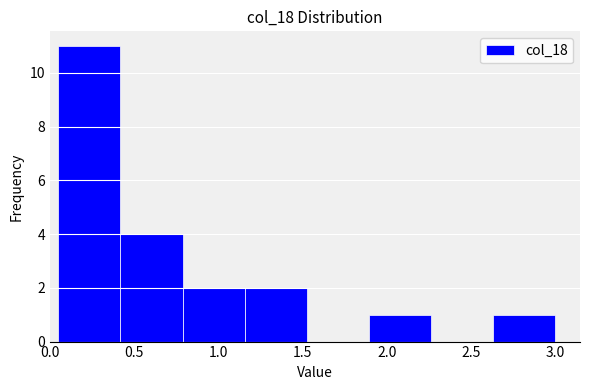

What is the height of the bar covering 1.90 to 2.25 on the x-axis? Neither the bar edges nor the heights are printed on the chart, so give them approximately, as read against the axes.

1